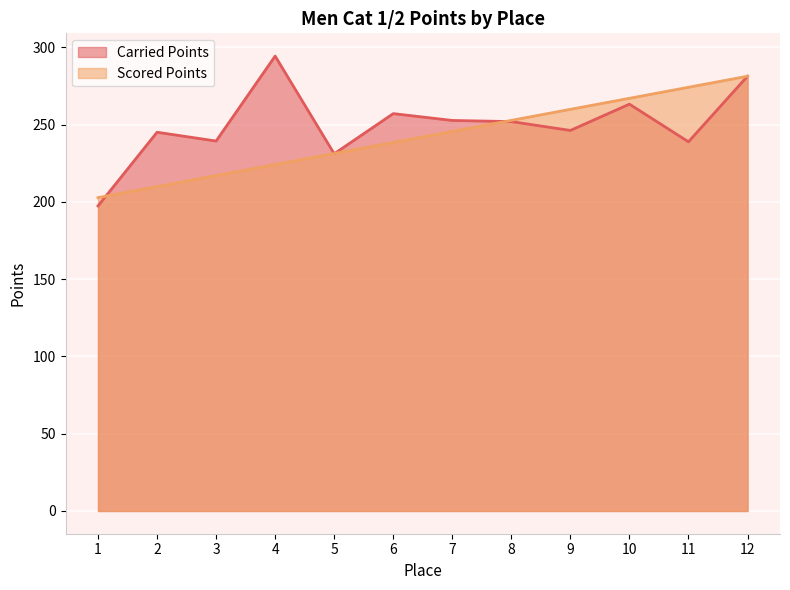

What is the sum of all Carried Points values?

2999.1